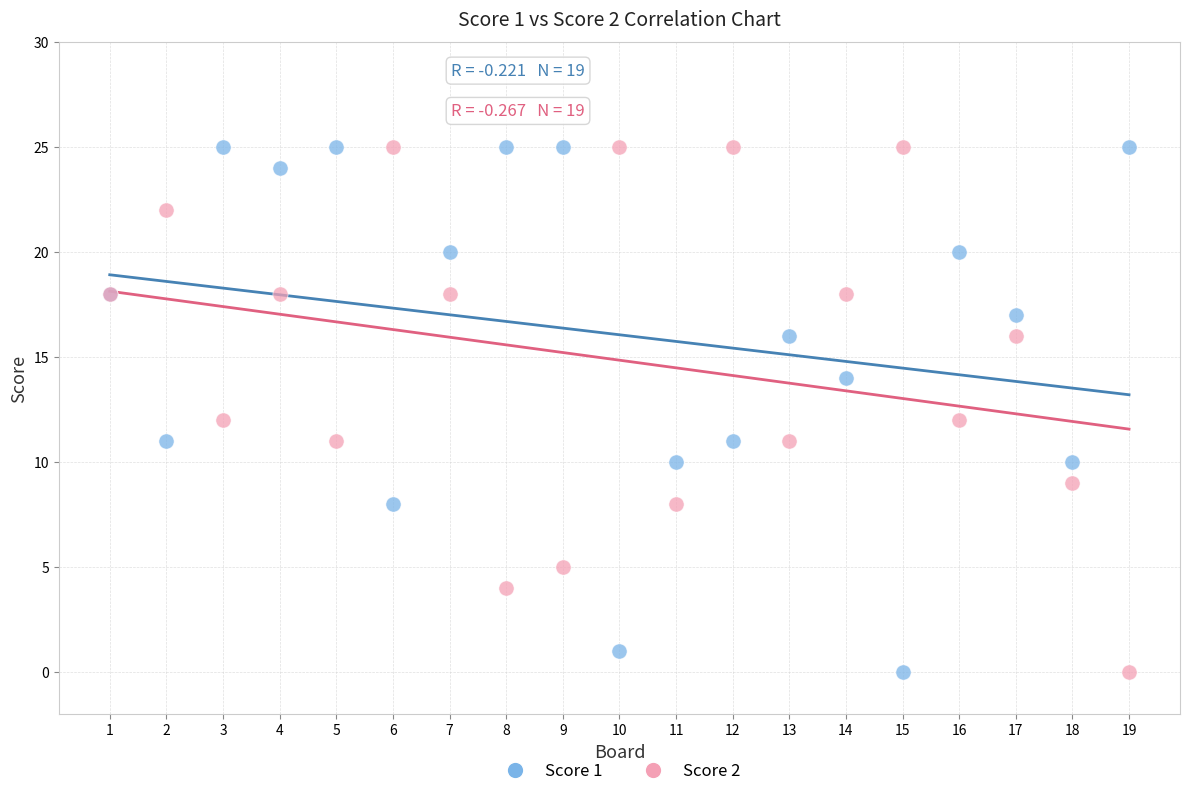

What is the X range (max minus min) for the scatter plot?

18